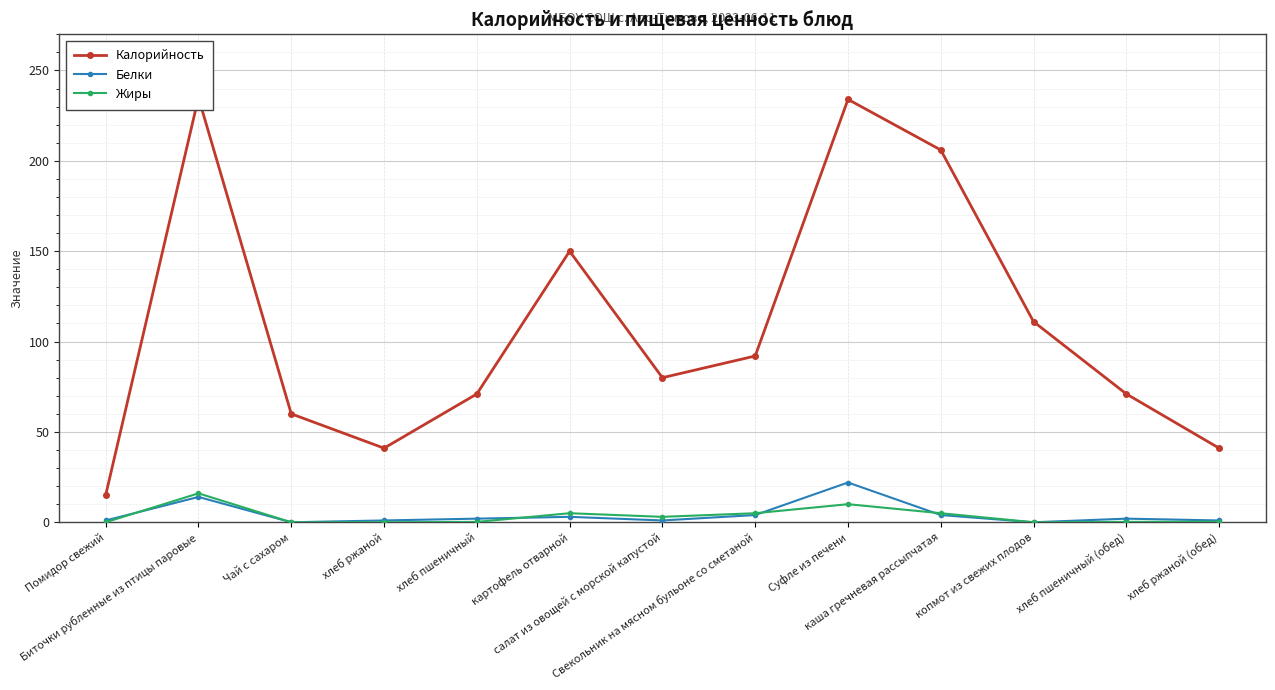

Reading left to right, what are all the values shown in this chart?

Калорийность: 15.0	235.0	60.0	41.0	71.0	150.0	80.0	92.0	234.0	206.0	111.0	71.0	41.0
Белки: 1.0	14.0	0.0	1.0	2.0	3.0	1.0	4.0	22.0	4.0	0.0	2.0	1.0
Жиры: 0.0	16.0	0.0	0.0	0.2	5.0	3.0	5.0	10.0	5.0	0.0	0.2	0.3